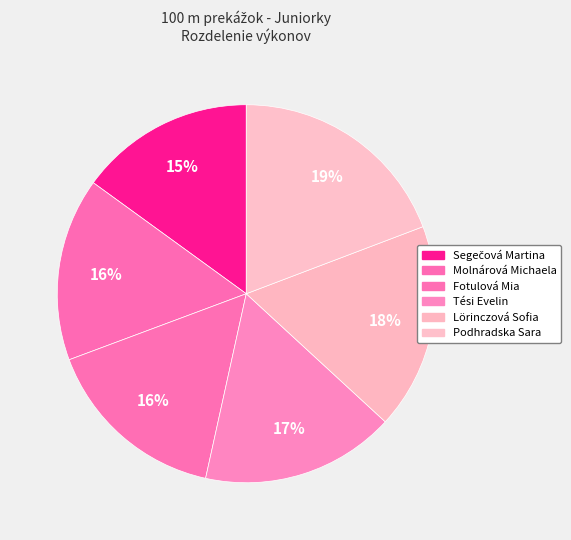

Rank the categories by value from lowest to highest.

Segečová Martina, Molnárová Michaela, Fotulová Mia, Tési Evelin, Lörinczová Sofia, Podhradska Sara